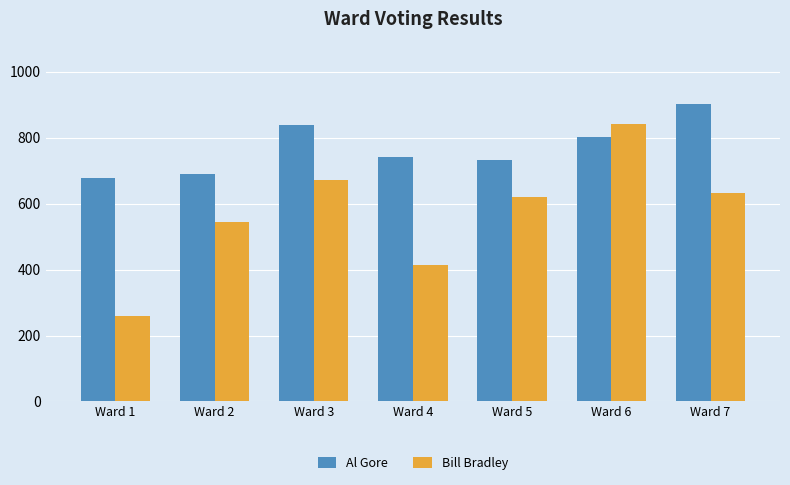

Which label corresponds to the largest value in the chart?

Ward 7